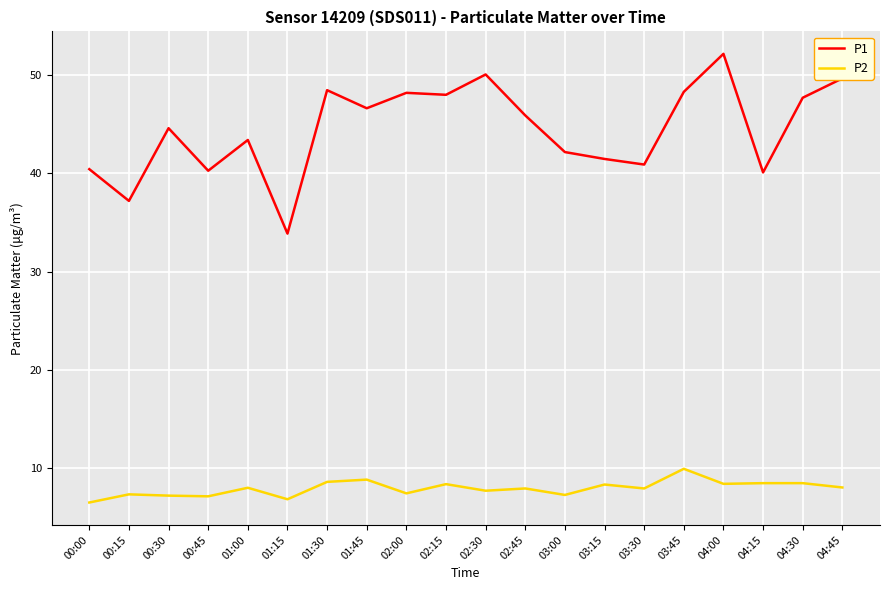

True or false: P2 and P1 intersect in this chart.

False